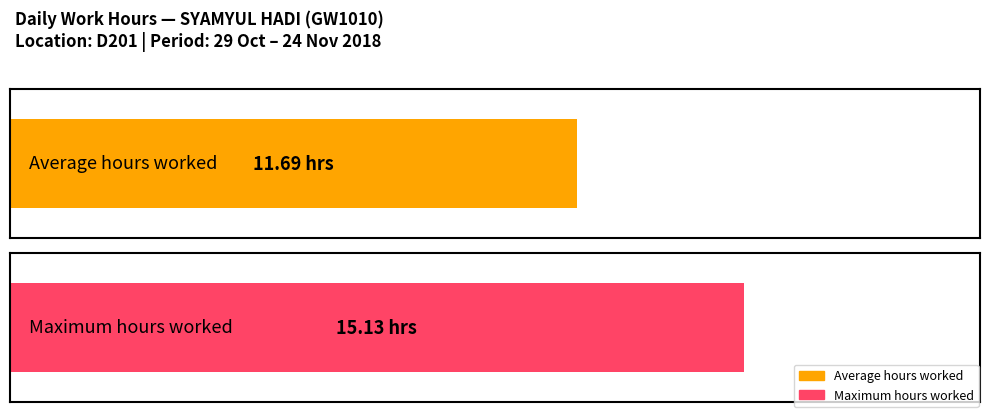

Does the chart contain stacked bars?

No